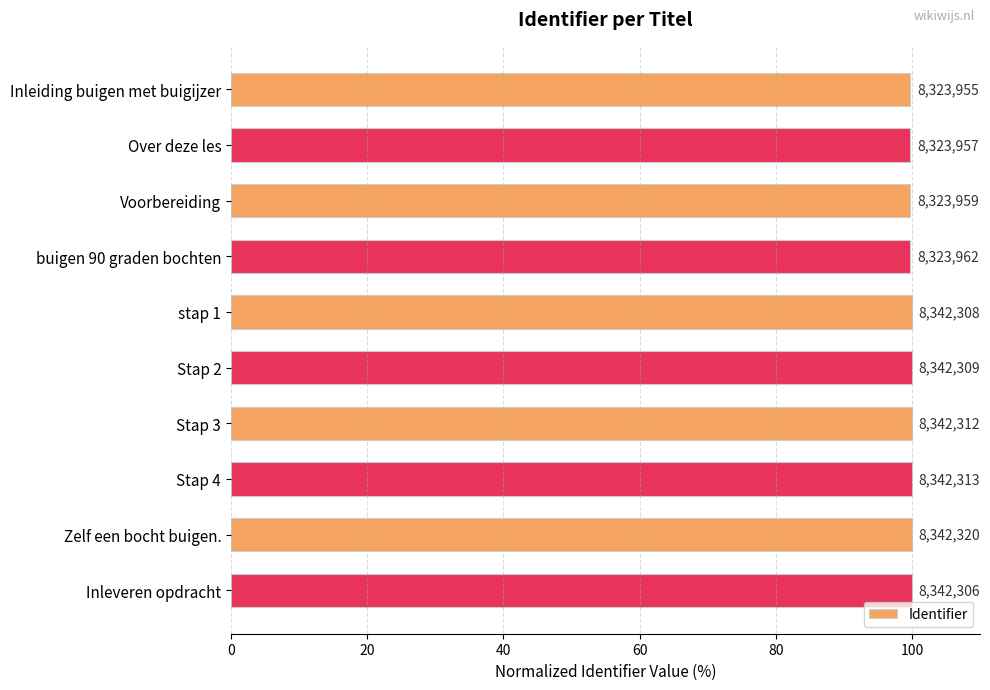

How many bars are there in total?

10